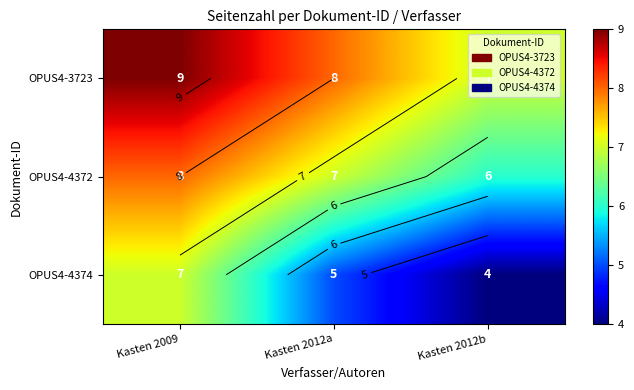

Rank the series by their average value, from lowest to highest.

OPUS4-4374, OPUS4-4372, OPUS4-3723